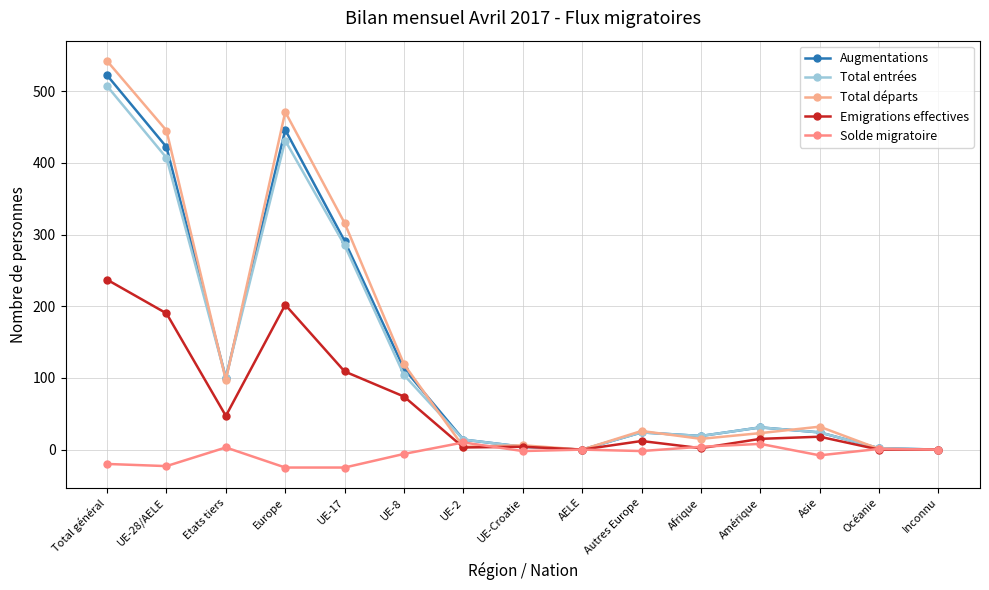

What is the difference between the Total entrées values at Océanie and UE-17?

283